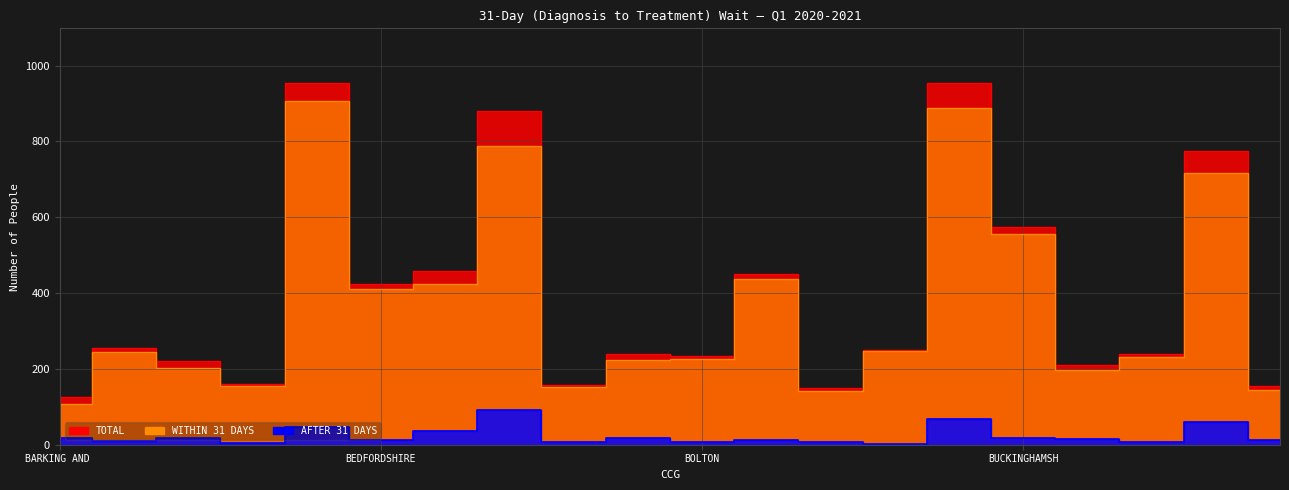

How many categories are shown in the chart?

20